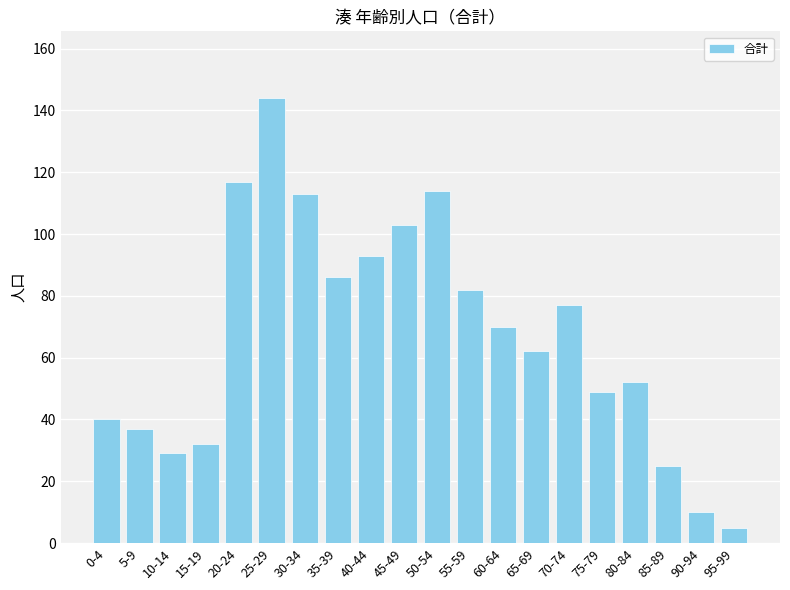

What is the change in value from 25-29 to 50-54?

-30